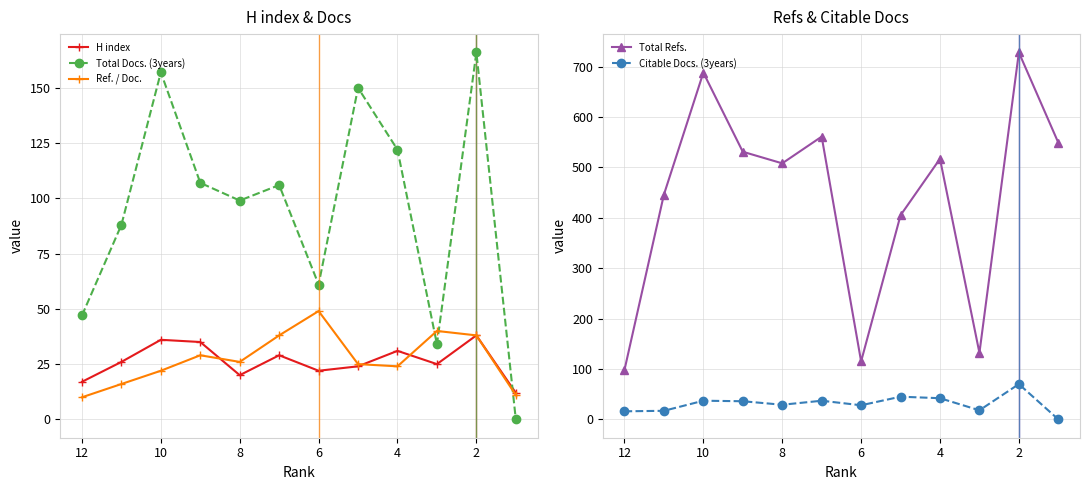

At how many categories does at least one series exceed 265?

9